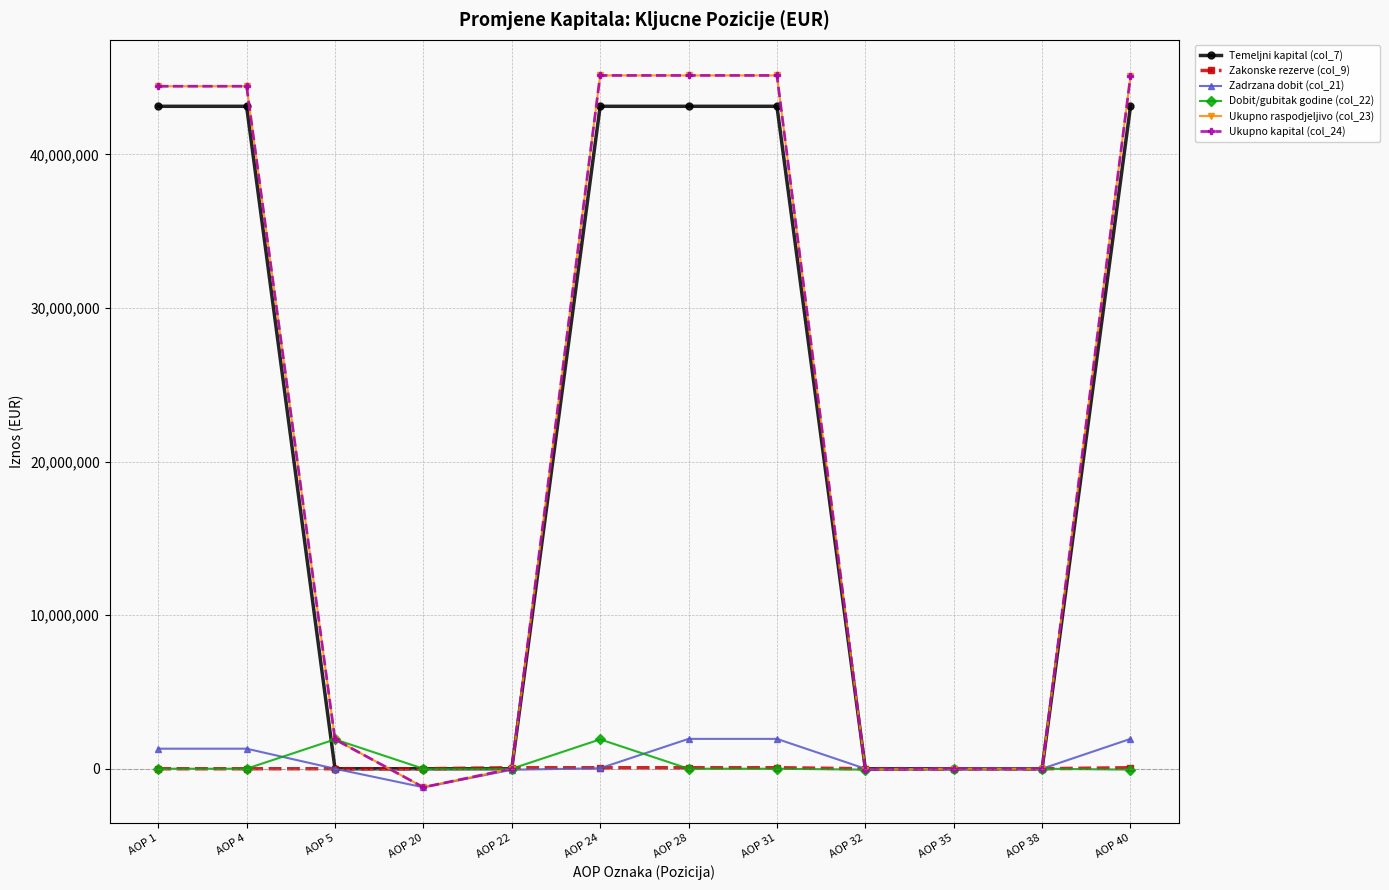

The Zadrzana dobit (col_21) series shows 0 at AOP 38. True or false?

True